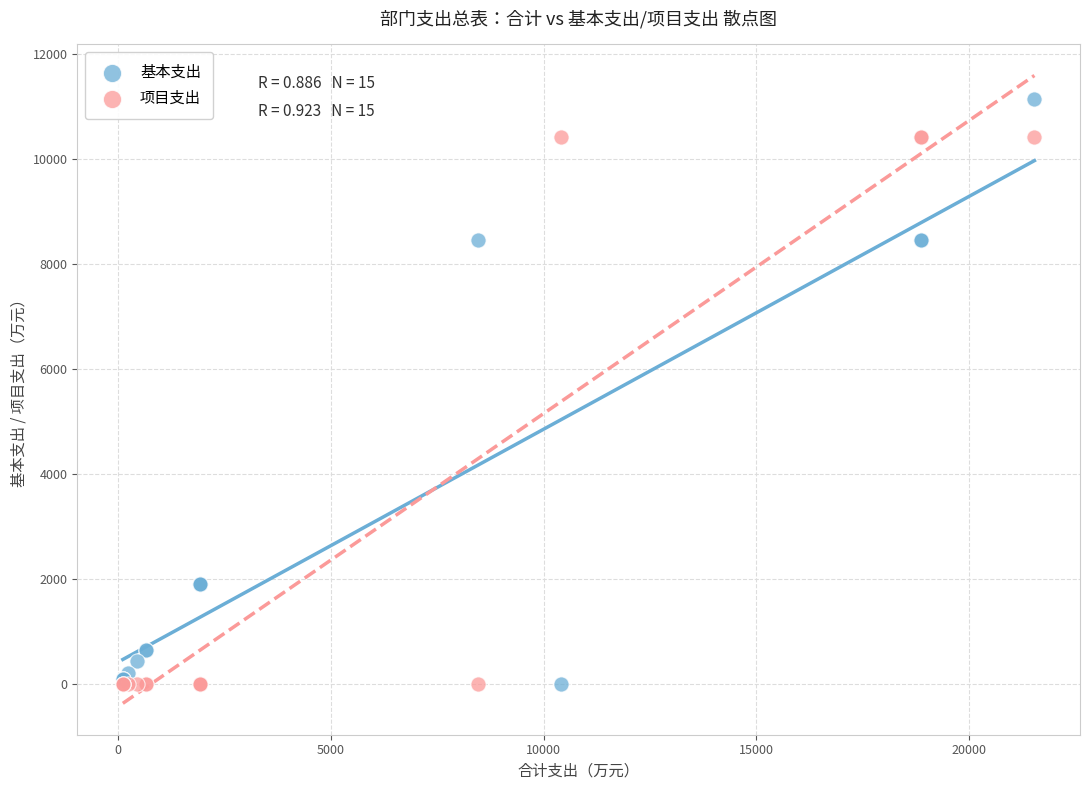

Which series has the largest Y range (max minus min)?

基本支出